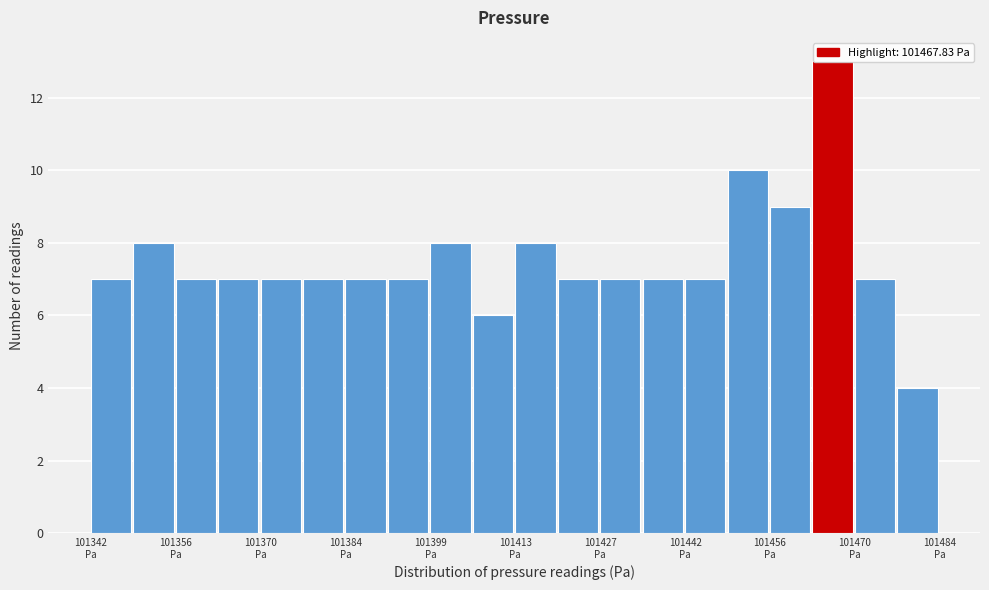

Around what value on the x-axis is the tallest bar? Give the approximate position of its centre, as read against the axis.

101466